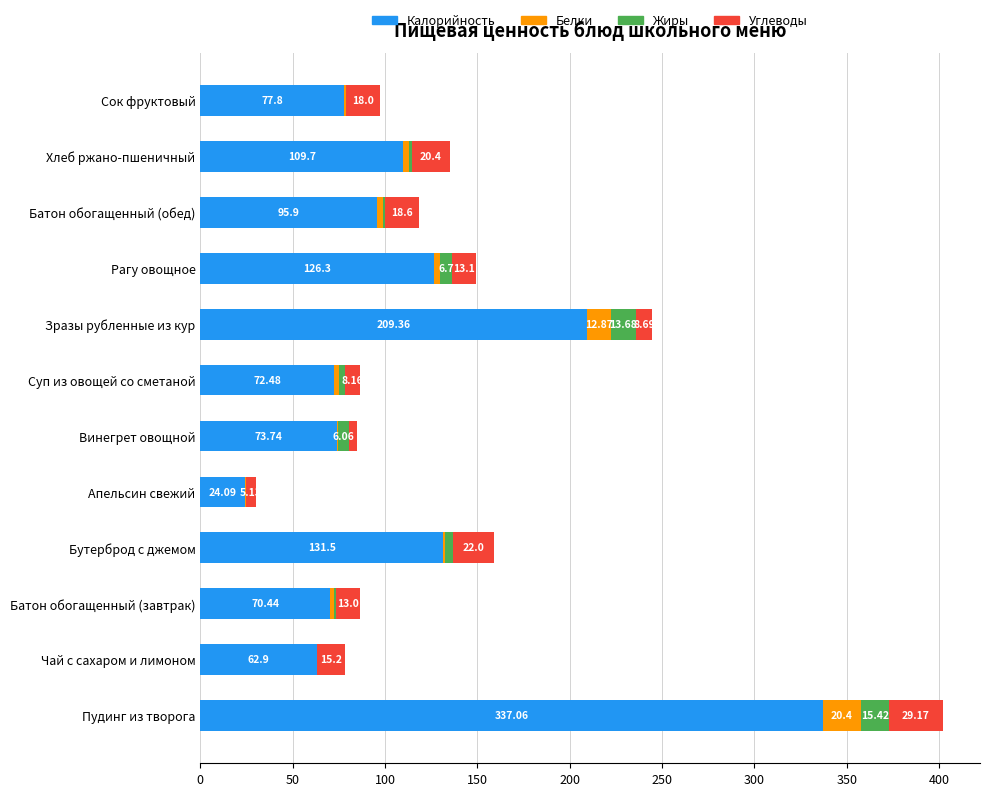

What are all the series names shown in the legend?

Калорийность, Белки, Жиры, Углеводы